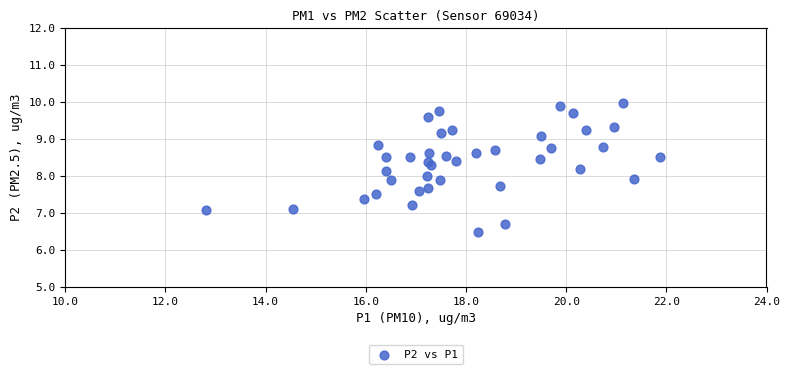

What is the range of Y values (max minus min)?

3.5